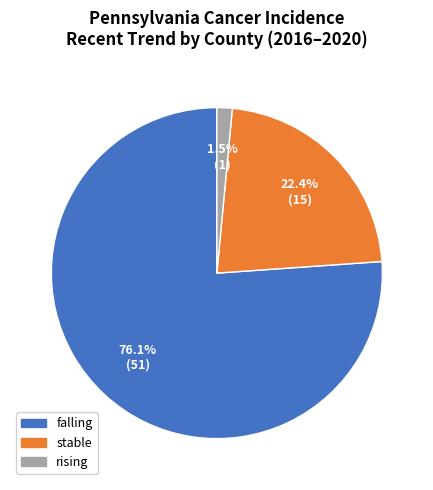

What is the ratio of the value at rising to the value at stable?

0.1